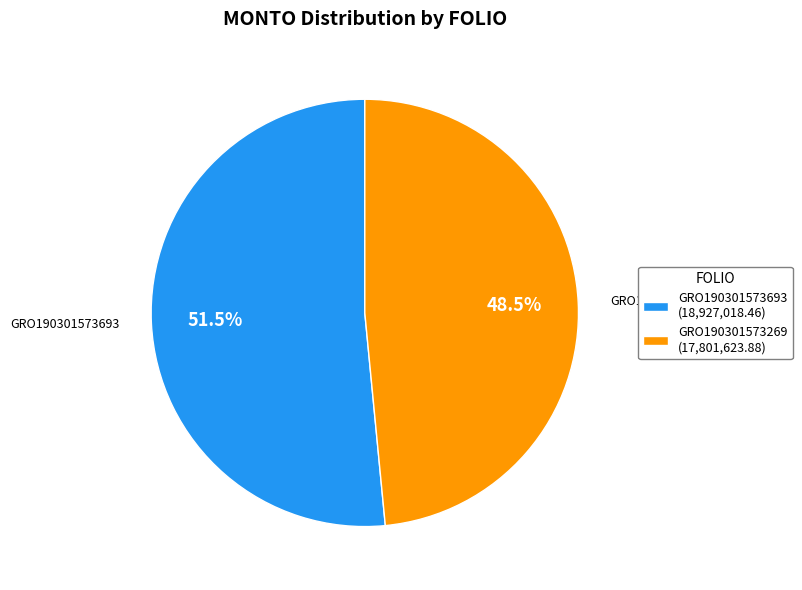

How many segments does this pie chart have?

2